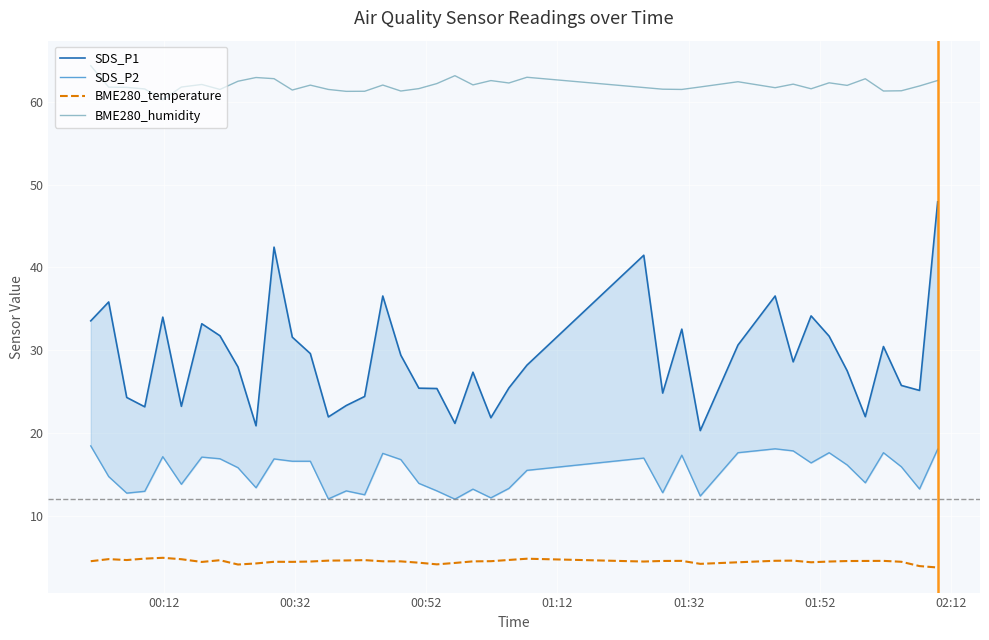

True or false: BME280_temperature and BME280_humidity cross at least once.

False